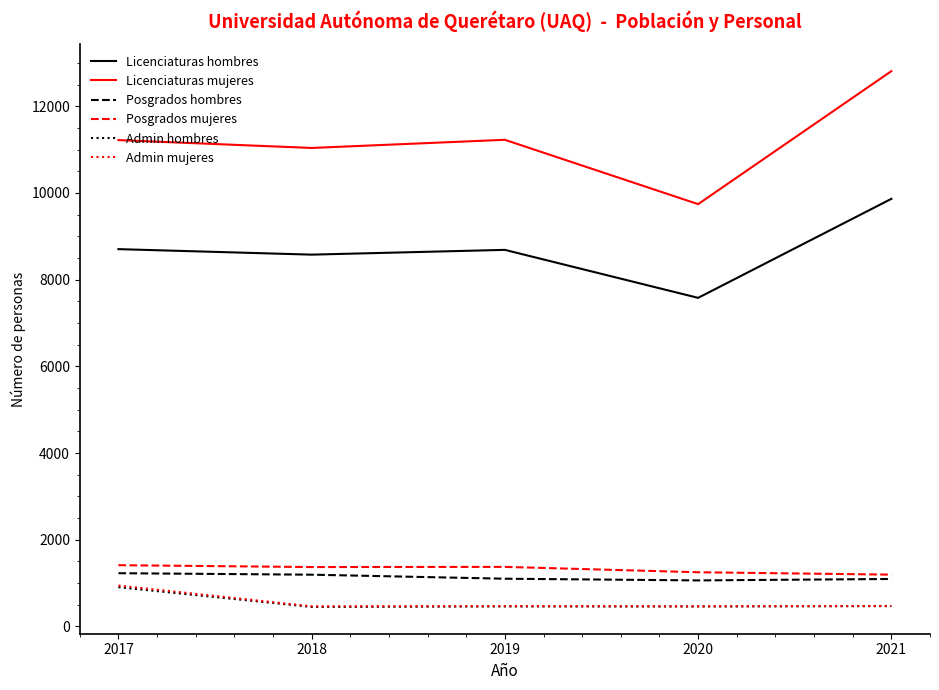

How many lines are shown in the chart?

6